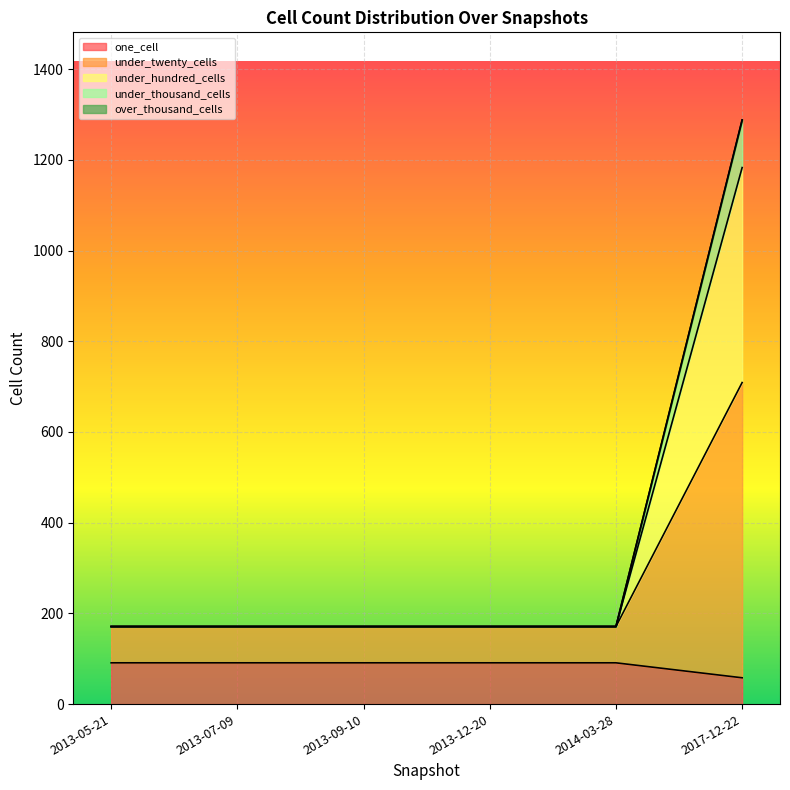

What is the value of the under_hundred_cells point at the 5th from the left?

171